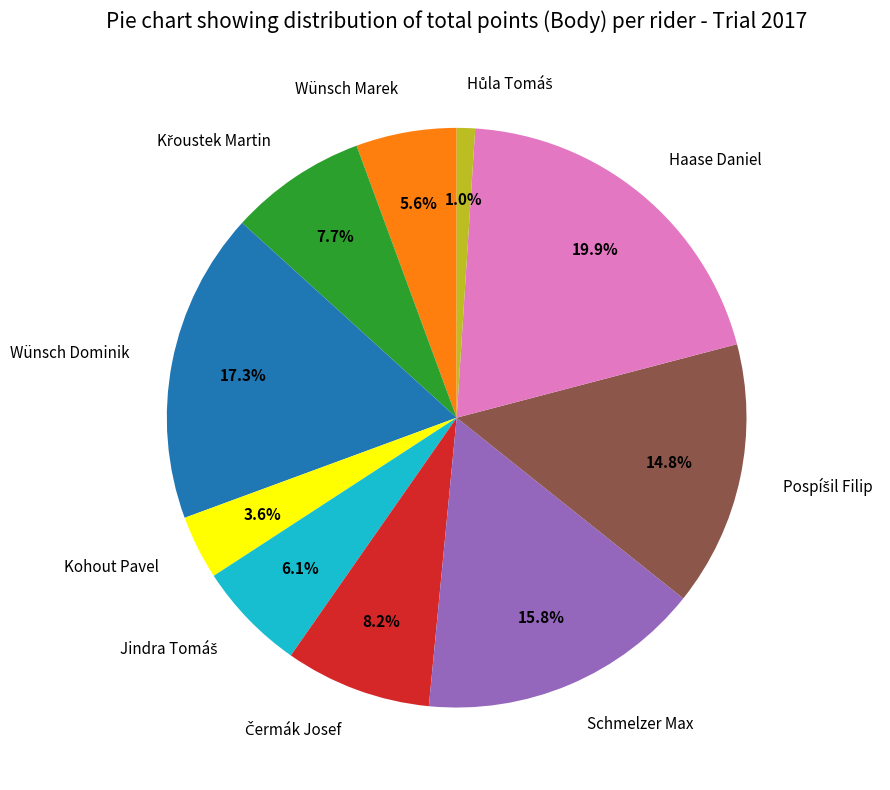

Does Wünsch Marek account for over 50% of the chart?

No